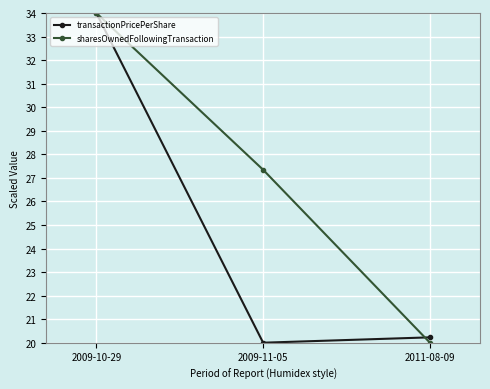

Which label corresponds to the largest value in the chart?

2009-10-29